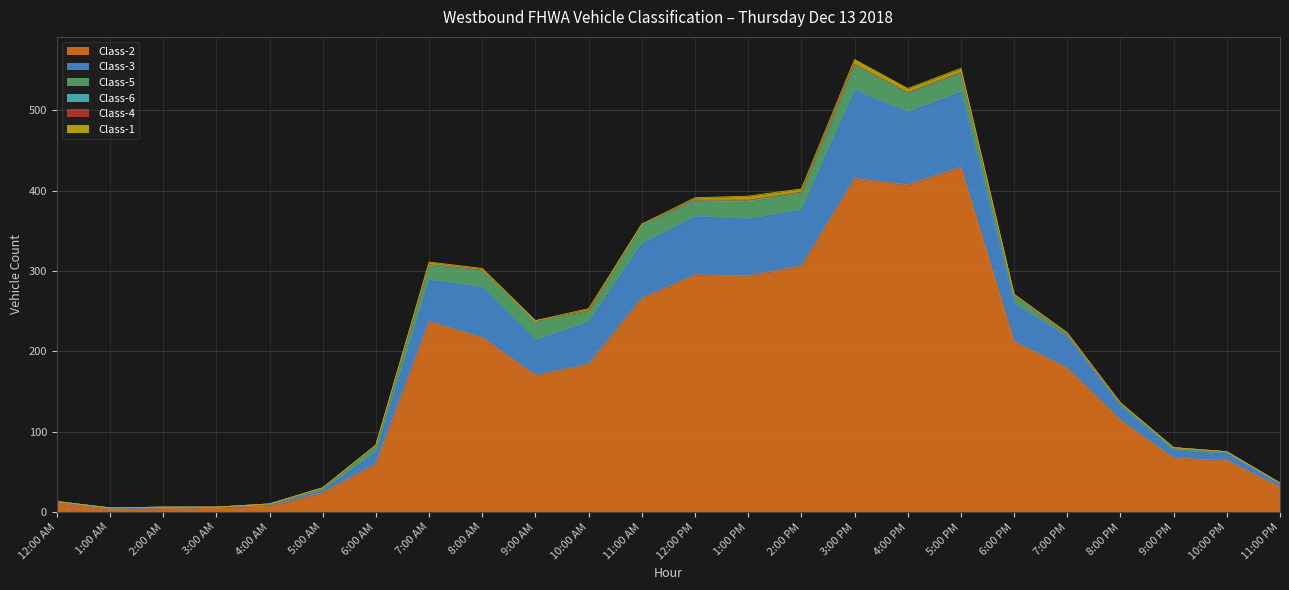

How many lines are shown in the chart?

6